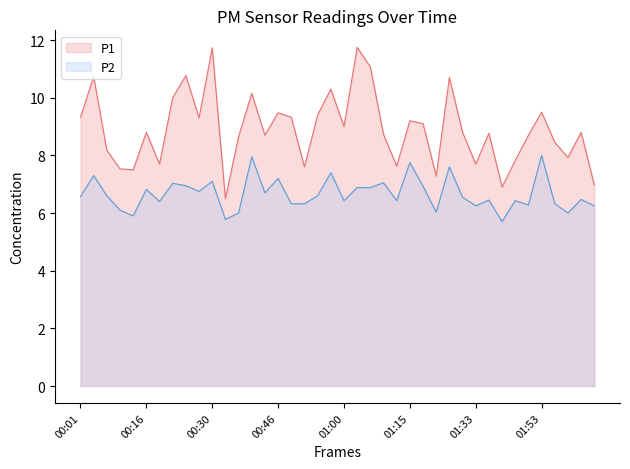

True or false: P2 and P1 intersect in this chart.

False